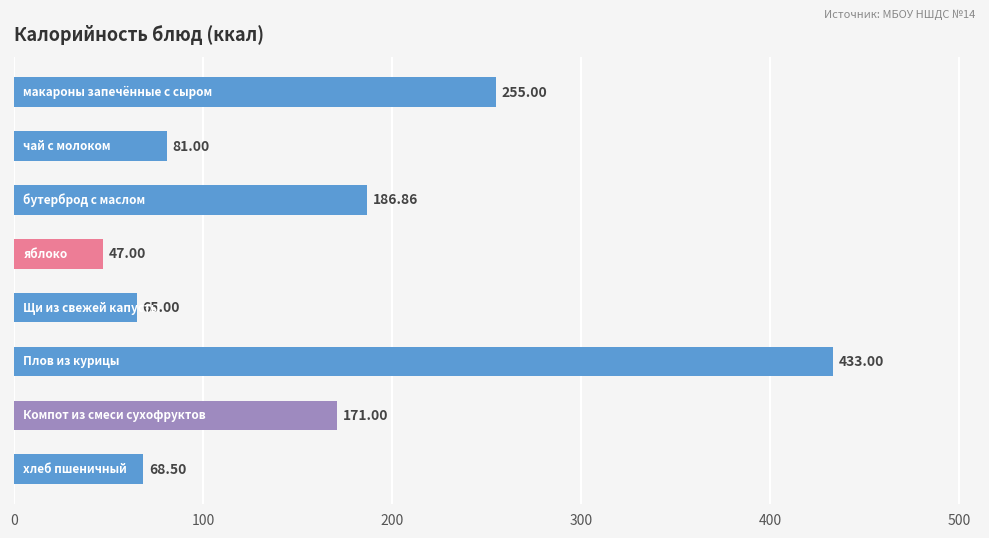

What is the average value?

163.4